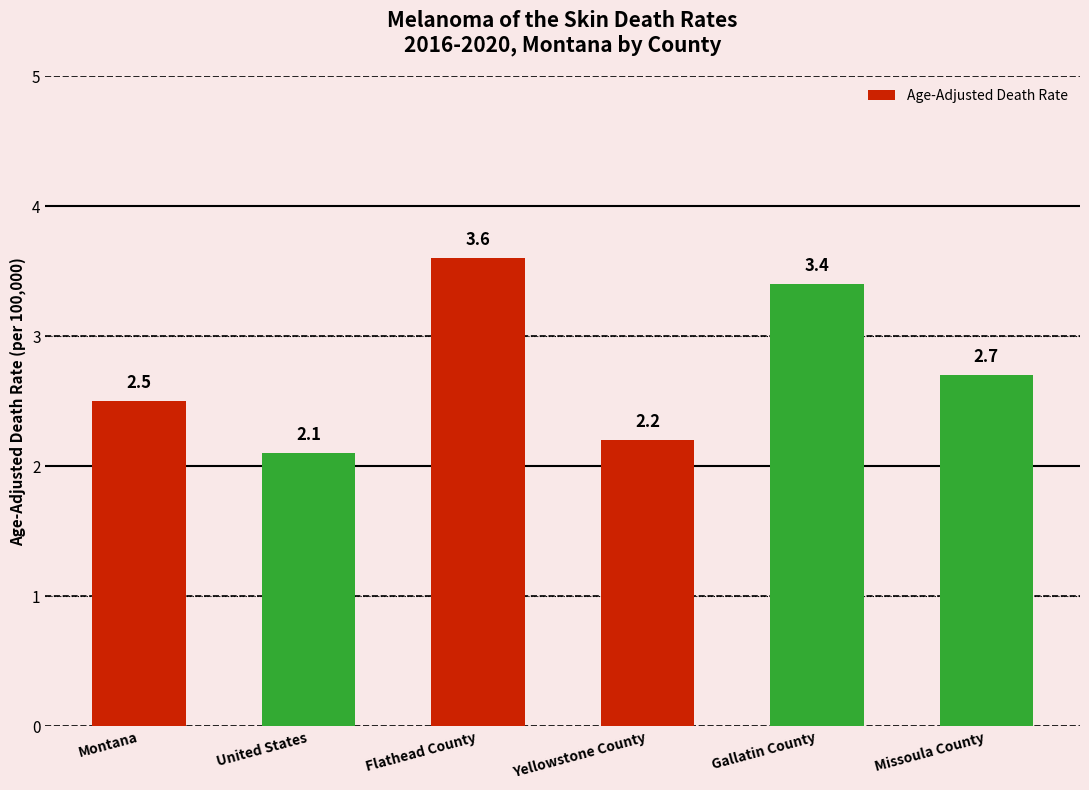

Approximately how many times larger is the value at Gallatin County compared to Yellowstone County?

1.5